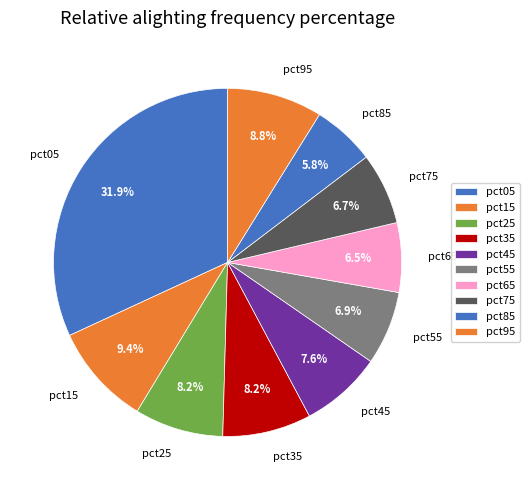

How many segments does this pie chart have?

10